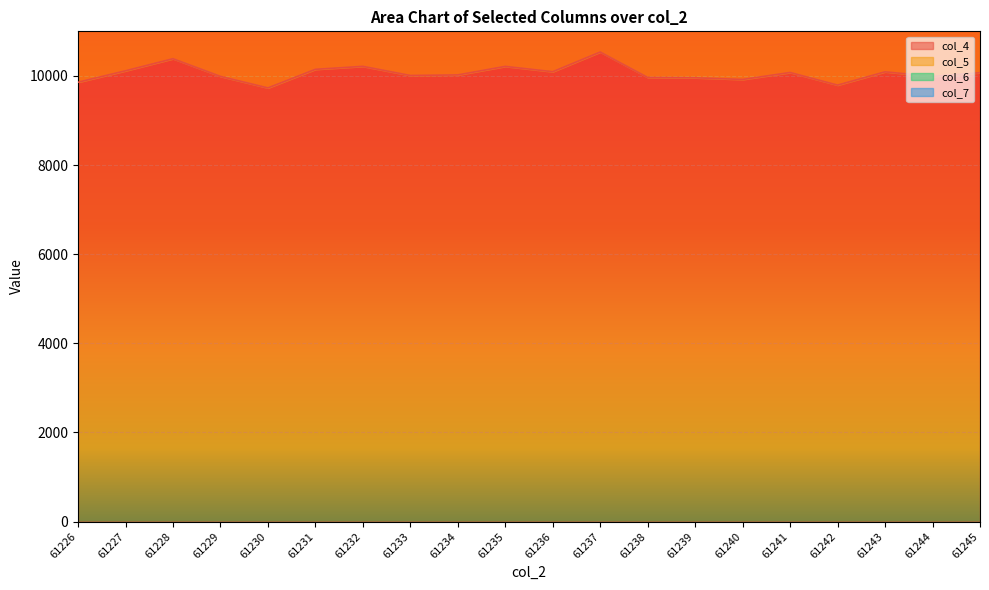

In col_5, how many points are higher than both neighbors (excluding endpoints)?

7